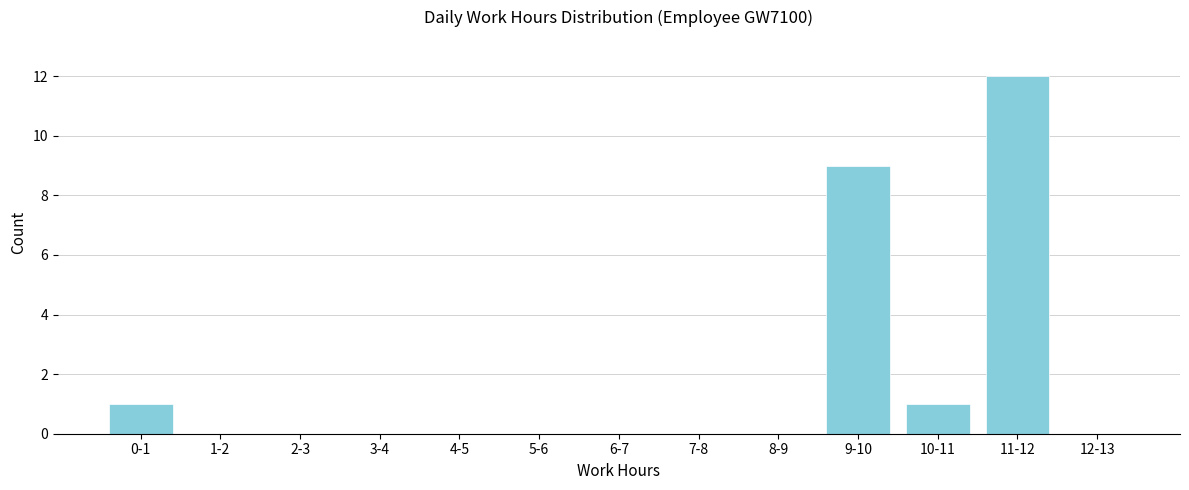

Reading left to right, what are all the values shown in this chart?

0-1=1	1-2=0	2-3=0	3-4=0	4-5=0	5-6=0	6-7=0	7-8=0	8-9=0	9-10=9	10-11=1	11-12=12	12-13=0